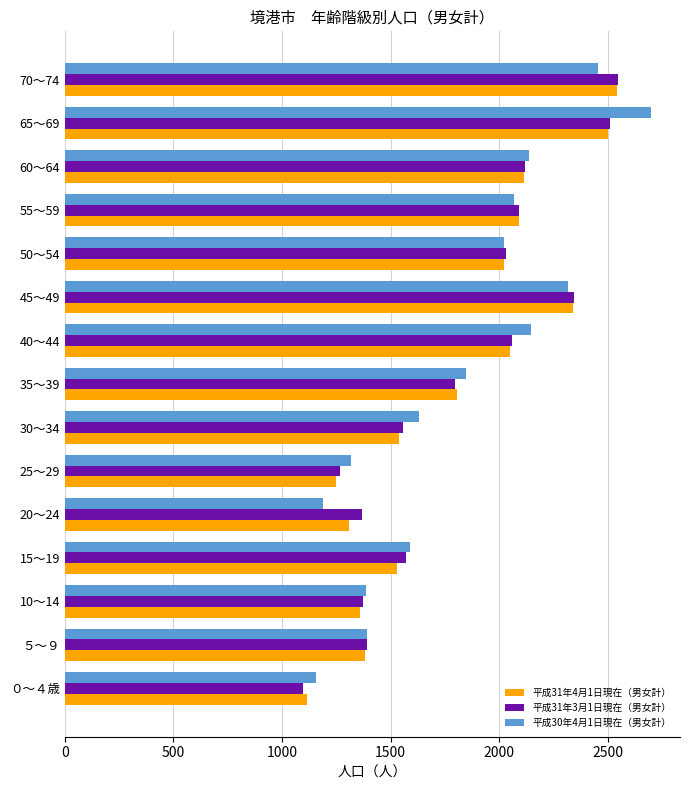

Between 25～29 and 45～49, which series saw the biggest shift?

平成31年4月1日現在（男女計）